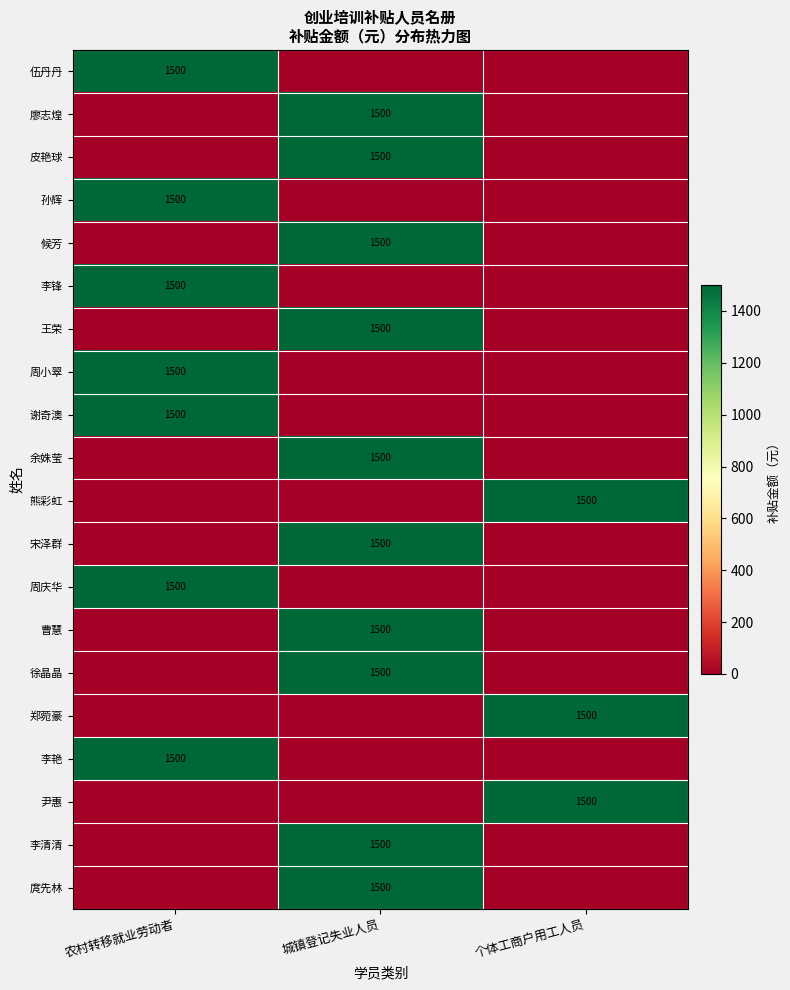

True or false: 周庆华 has a value of 1019 at 农村转移就业劳动者.

False